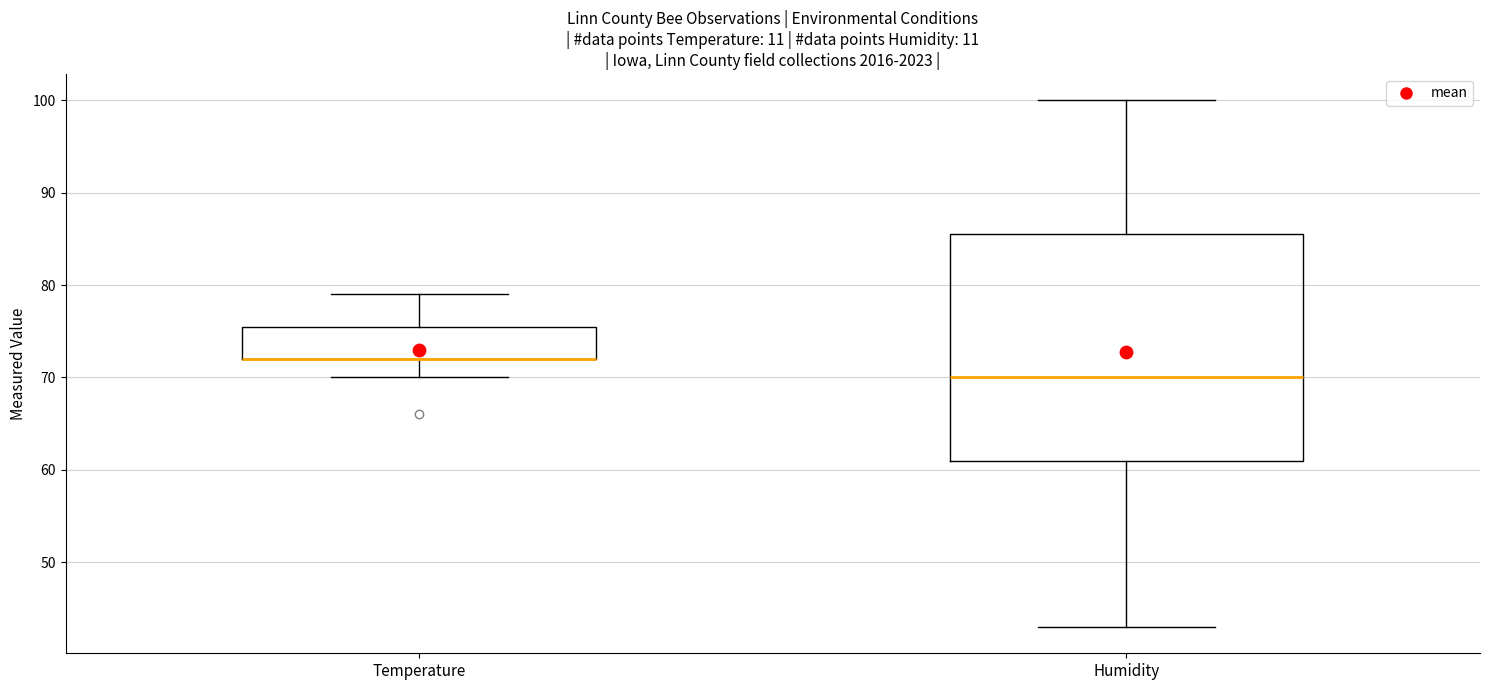

Reading left to right, transcribe this box plot: for each box, give where its median line is, the range the box spans, and where its two whiskers end, as read against the y-axis. The values are not printed on the chart, so give them approximately, as read against the axis.

Temperature: median 72 (drawn on the box's lower edge), box 72 to 76, whiskers 70 to 79
Humidity: median 70, box 61 to 86, whiskers 43 to 100